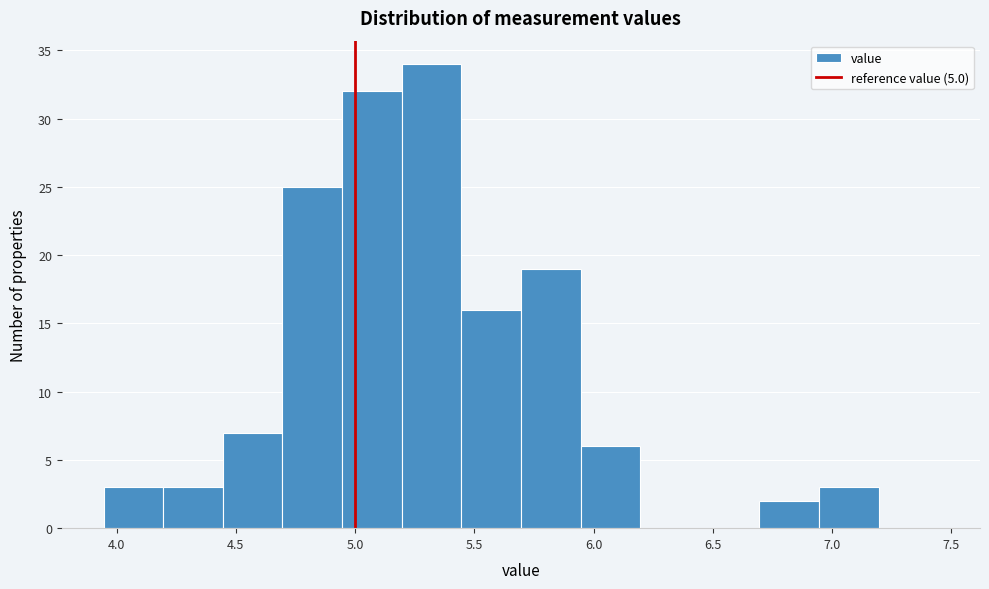

Reading left to right, list every bar in this chart as the range it spans on the x-axis followed by its height. Neither the bar edges nor the heights are printed on the chart, so give them approximately, as read against the axes.

3.945 to 4.195: 3
4.195 to 4.445: 3
4.445 to 4.695: 7
4.695 to 4.945: 25
4.945 to 5.195: 32
5.195 to 5.445: 34
5.445 to 5.695: 16
5.695 to 5.945: 19
5.945 to 6.195: 6
6.195 to 6.445: 0
6.445 to 6.695: 0
6.695 to 6.945: 2
6.945 to 7.195: 3
7.195 to 7.445: 0